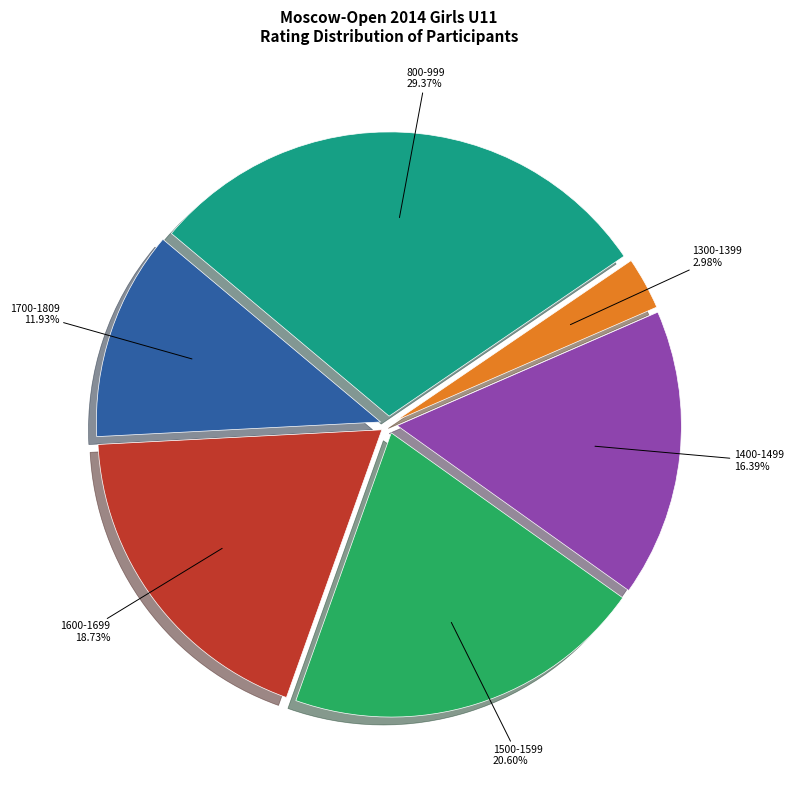

Is there a majority slice in this chart?

No